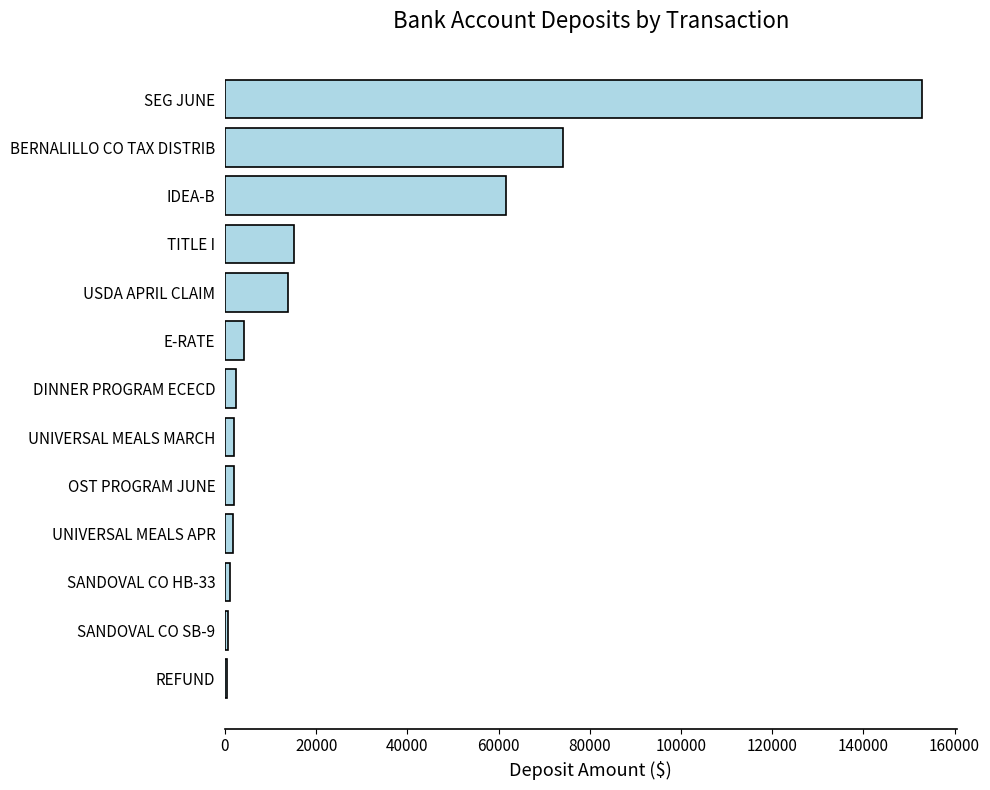

The value at BERNALILLO CO TAX DISTRIB is 30225.5. True or false?

False